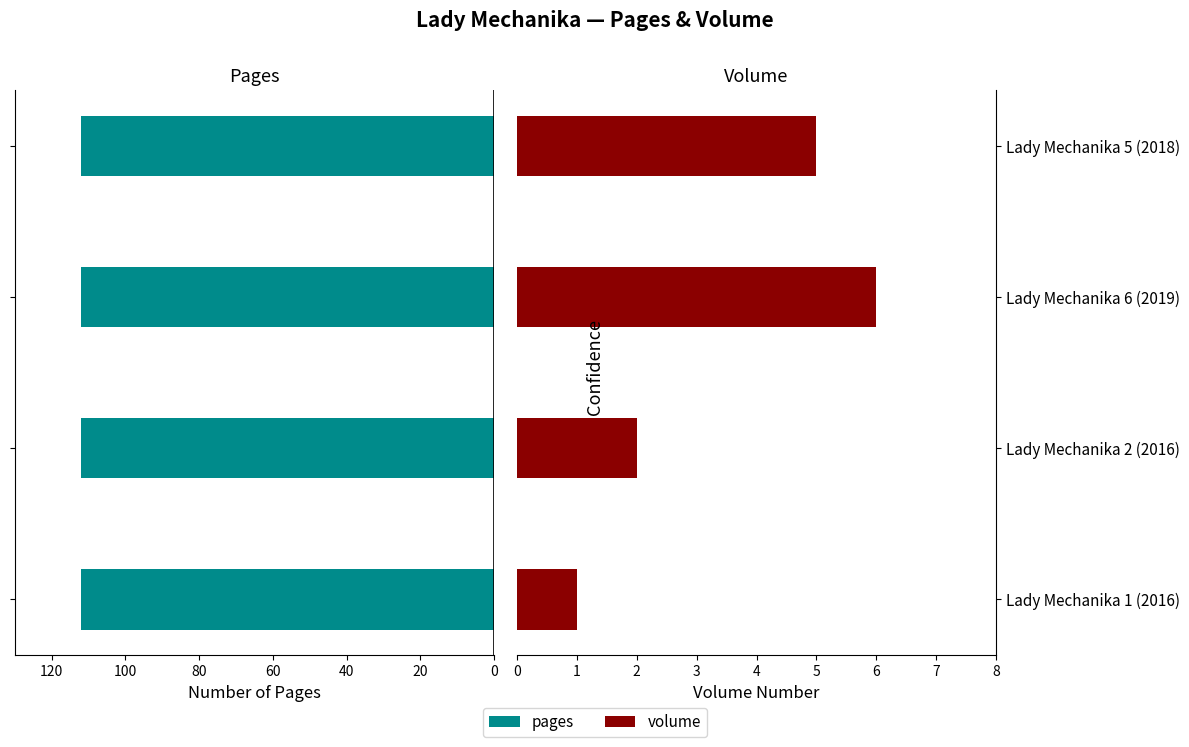

How many bars are there in each group?

2